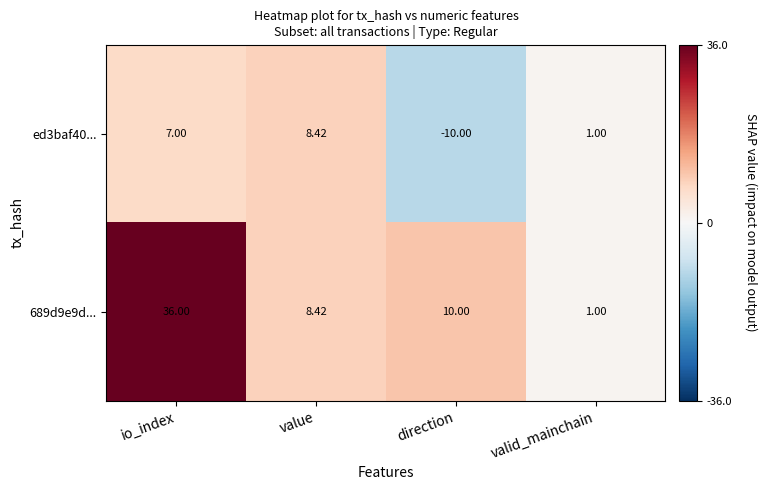

How many series are shown in this chart?

2